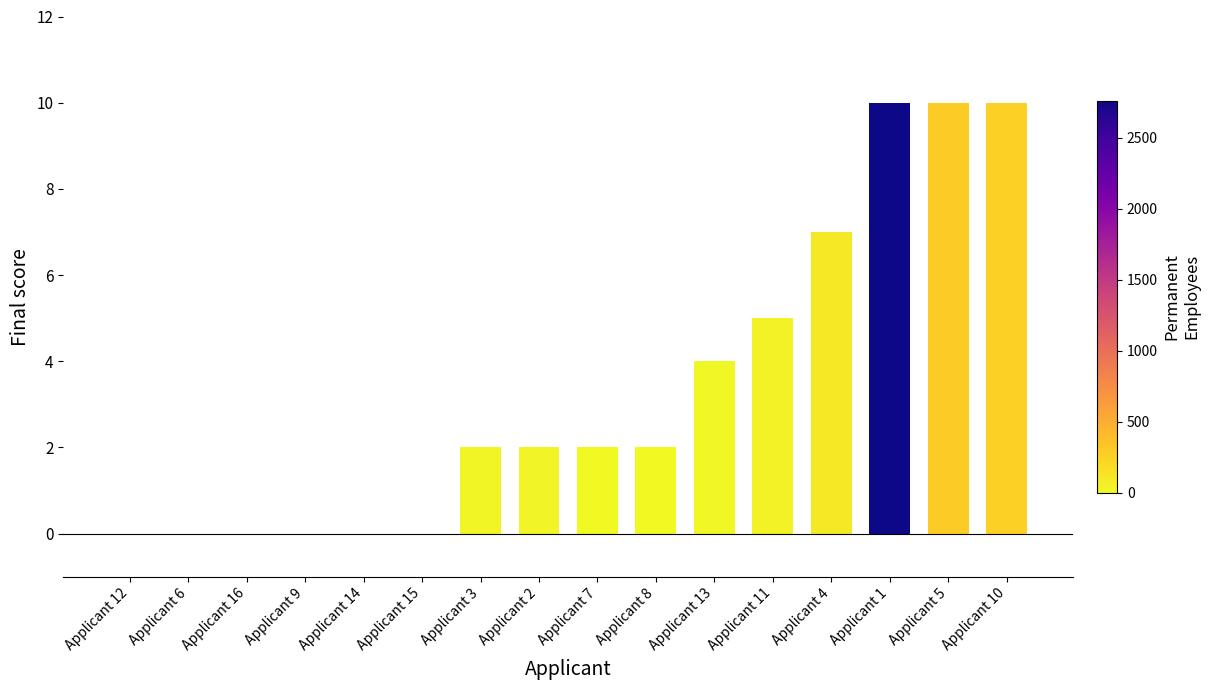

What is the greatest value displayed?

10